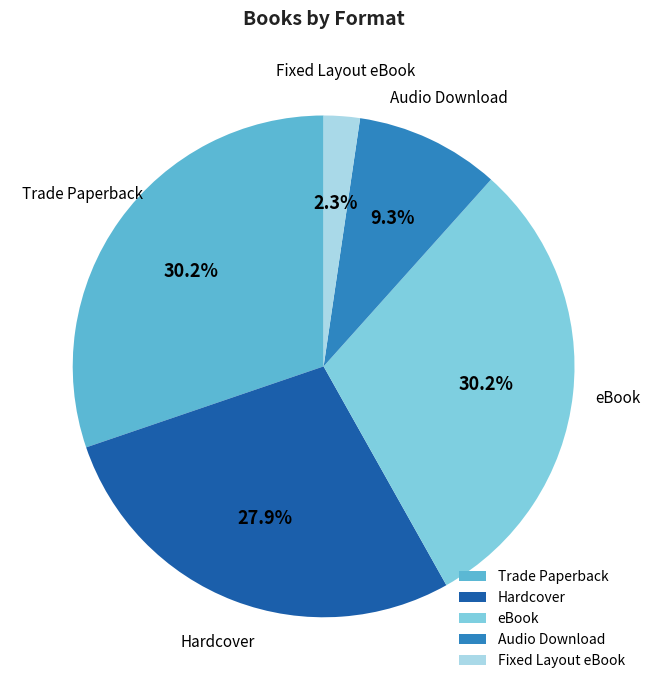

Count the number of slices in the pie.

5